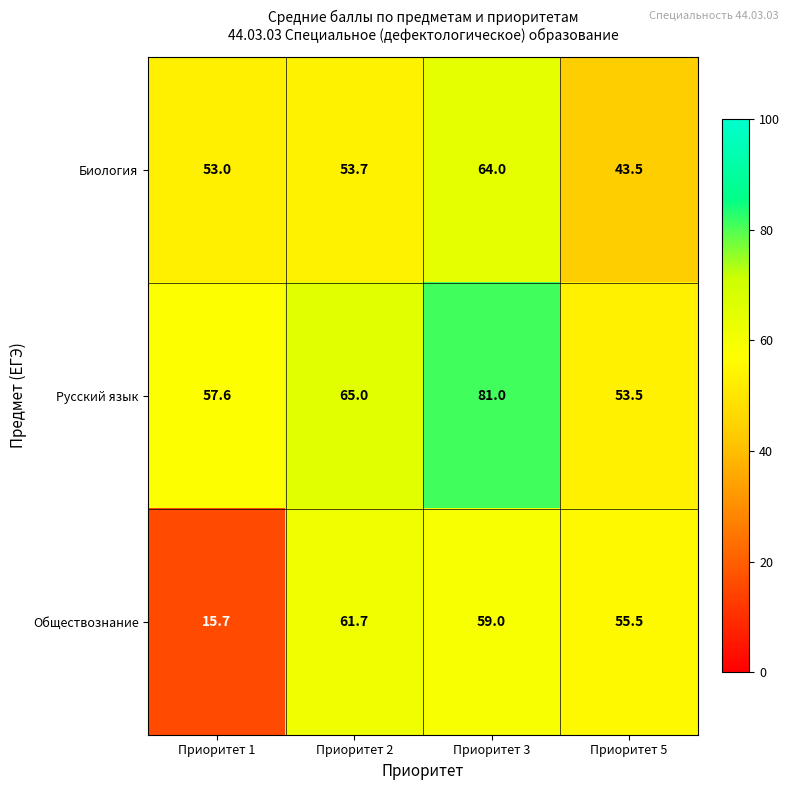

Count the number of categories in the chart.

4